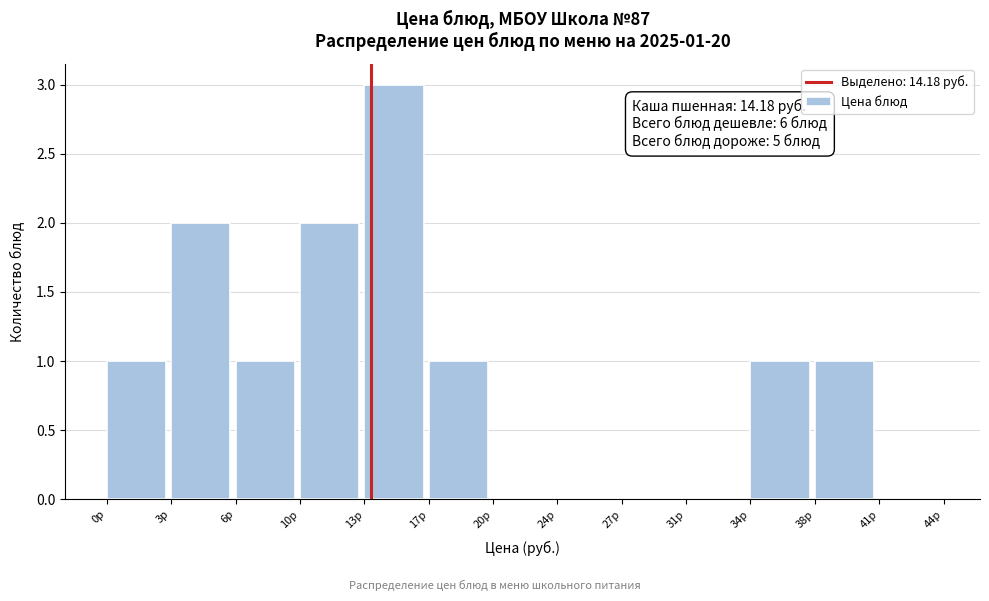

Reading left to right, extract all data points from this chart.

0р=1	3р=2	6р=1	10р=2	13р=3	17р=1	20р=0	24р=0	27р=0	31р=0	34р=1	38р=1	41р=0